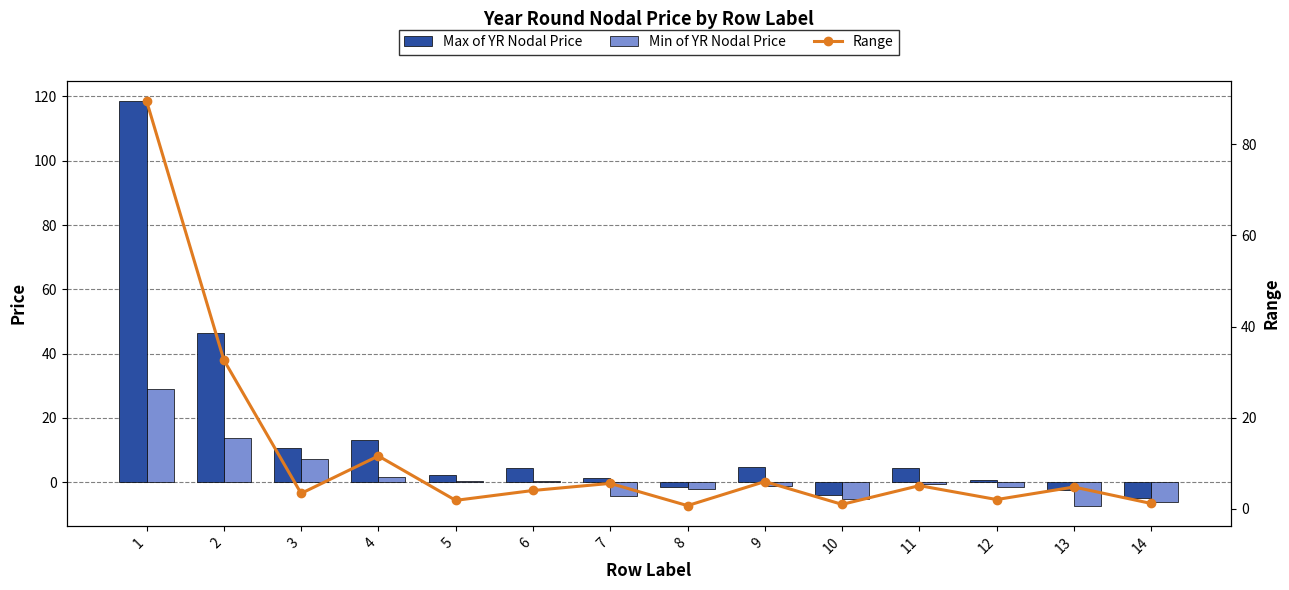

Does the chart contain any negative values?

Yes